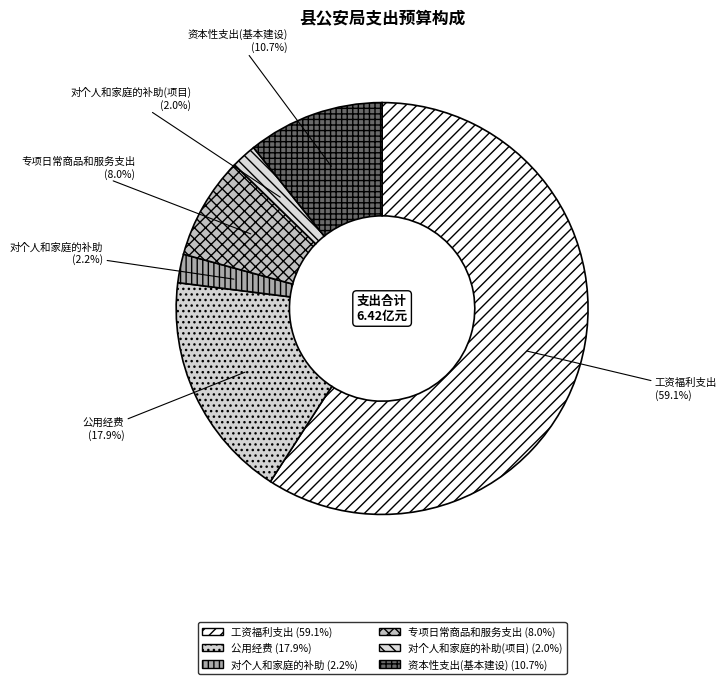

Is the sum of 对个人和家庭的补助(项目) and 对个人和家庭的补助 greater than half?

No